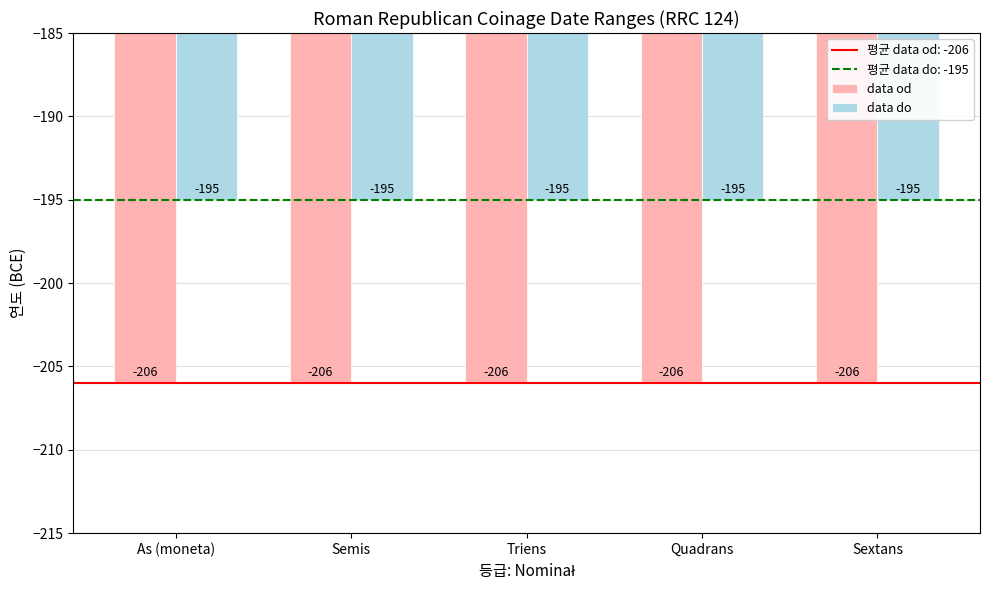

What is the average value of the data do series?

-195